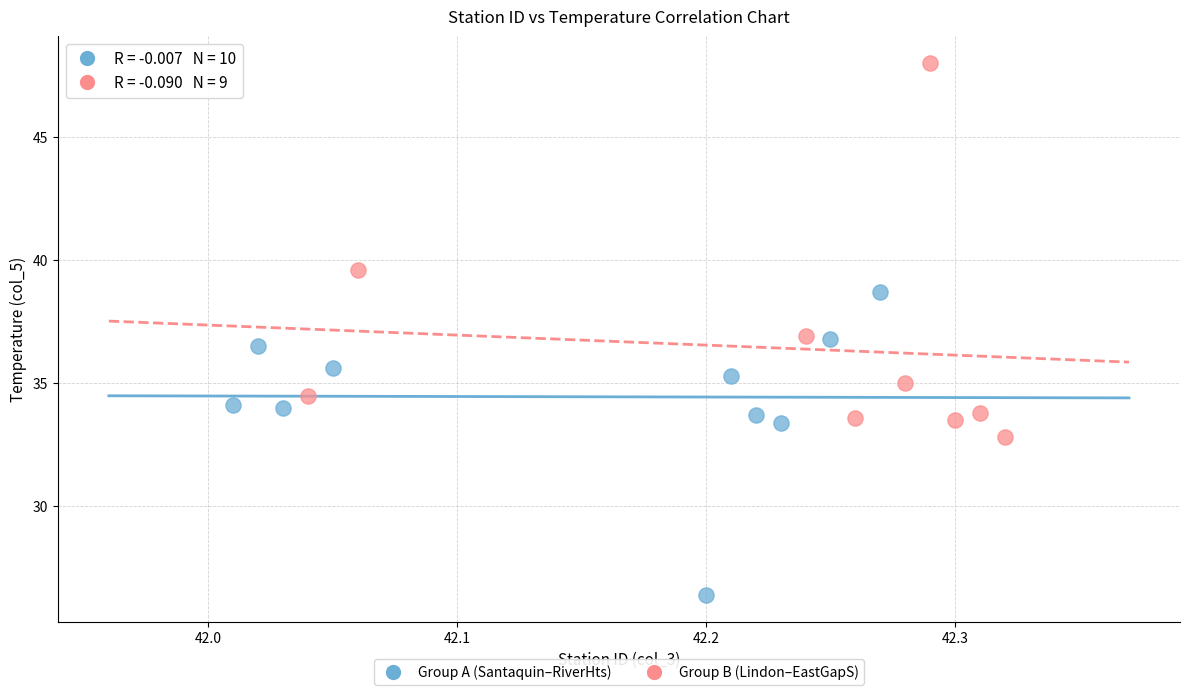

Which series contains the lowest Y value?

Group A (Santaquin–RiverHts)